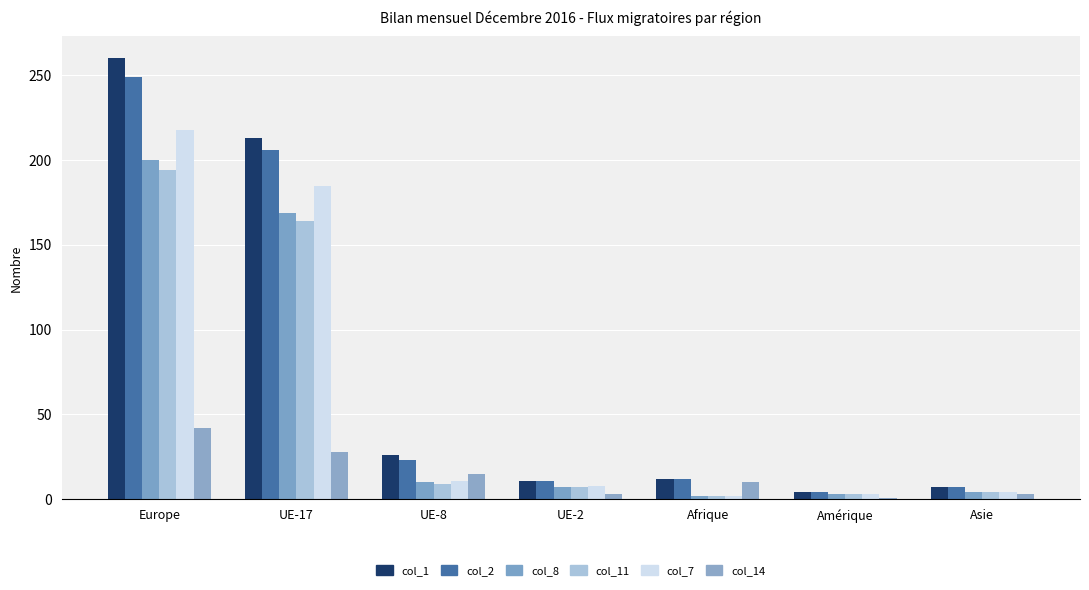

Are the bars horizontal?

No